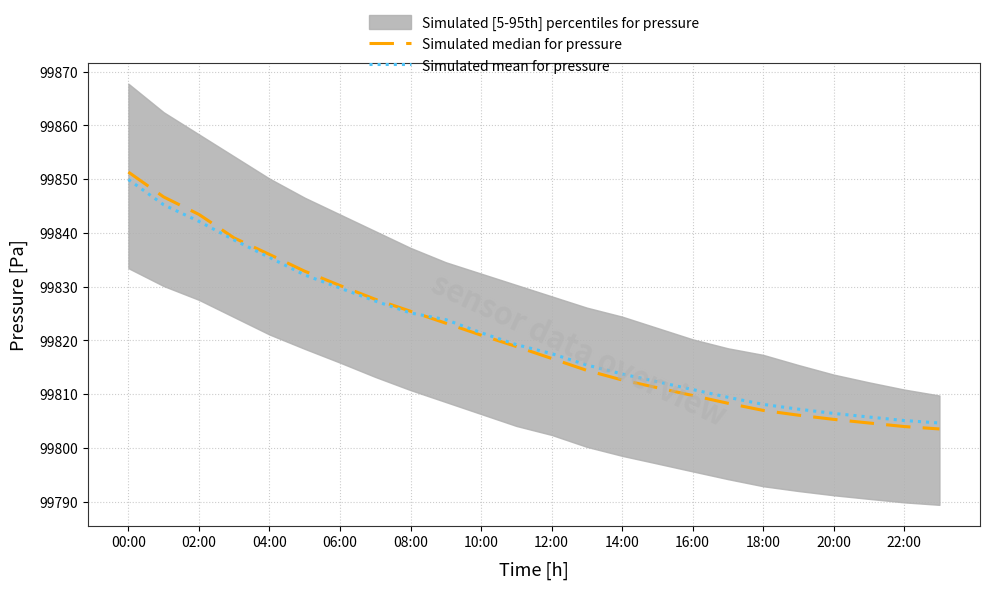

Which series has the widest spread of values?

Simulated median for pressure